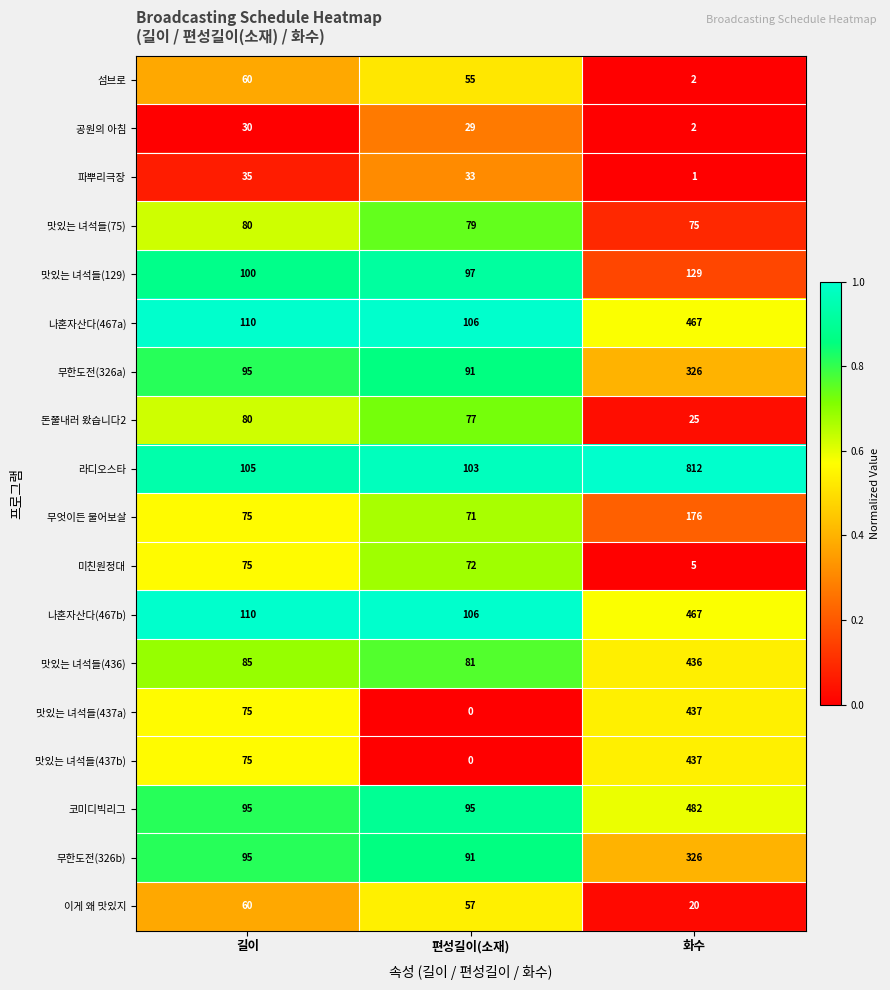

At which label does 공원의 아침 first exceed 29?

길이